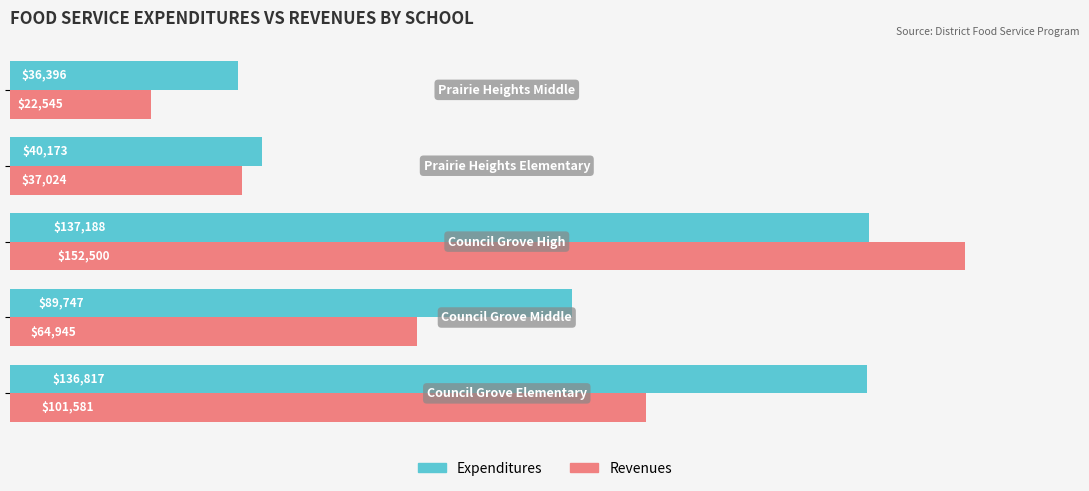

List the series in order of their overall mean, lowest first.

Revenues, Expenditures